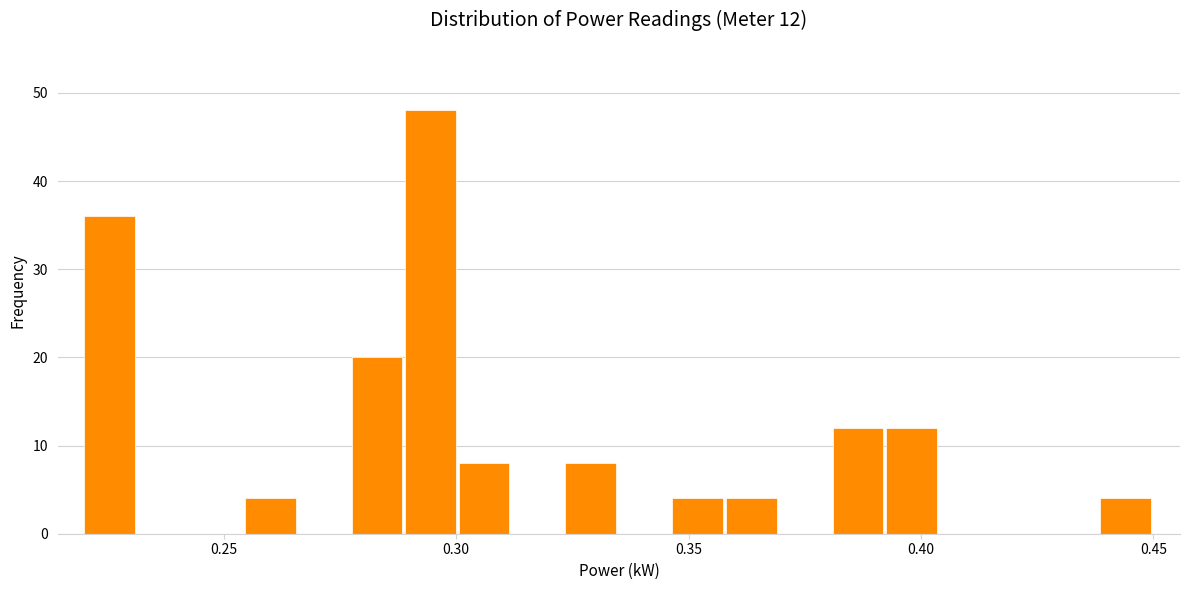

Around what value on the x-axis is the tallest bar? Give the approximate position of its centre, as read against the axis.

0.295